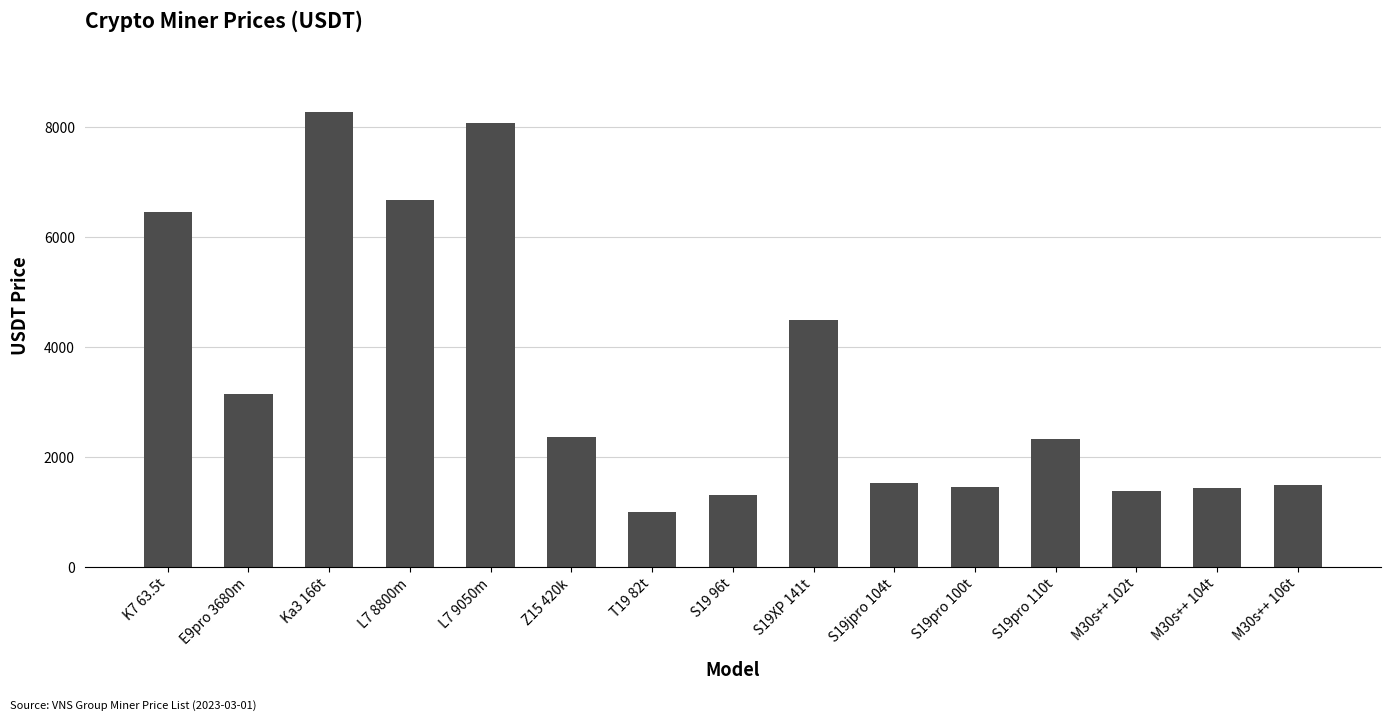

Does the chart contain stacked bars?

No